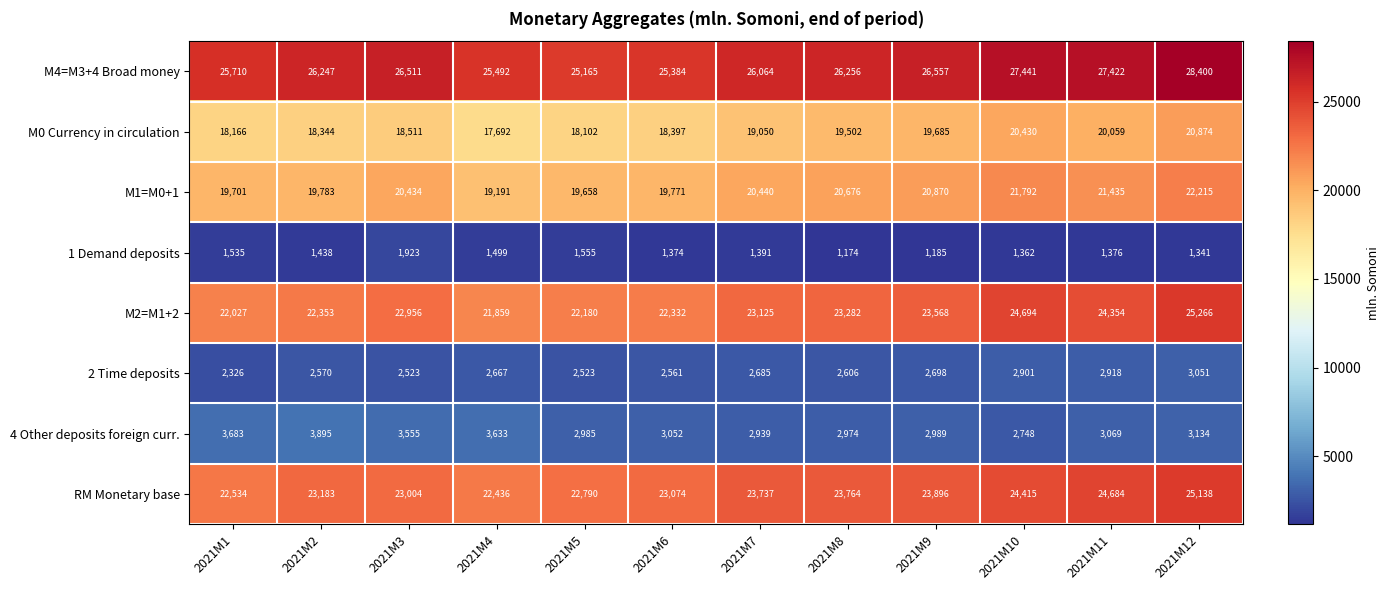

What is the difference between the highest and lowest values at 2021M10?

26079